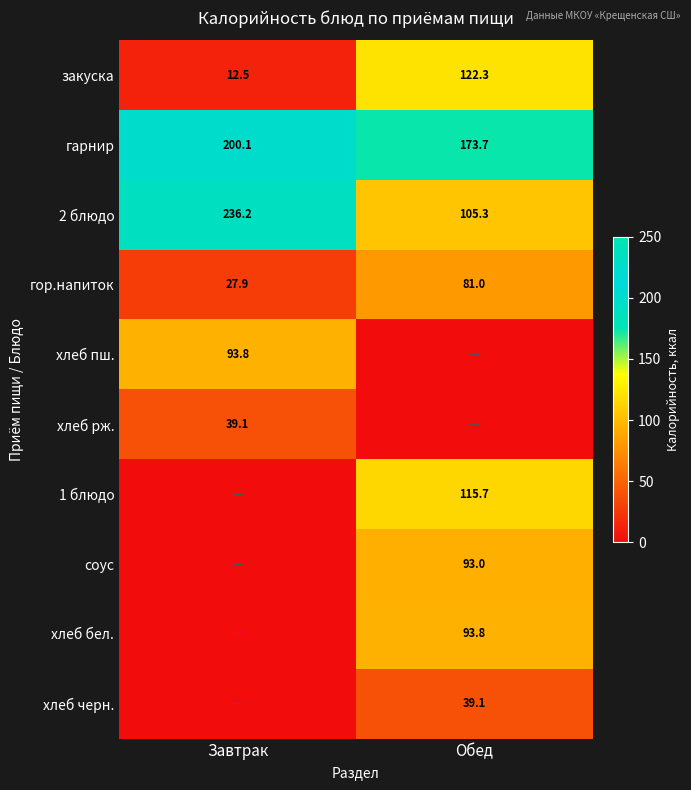

What is the maximum value shown in the chart?

236.2